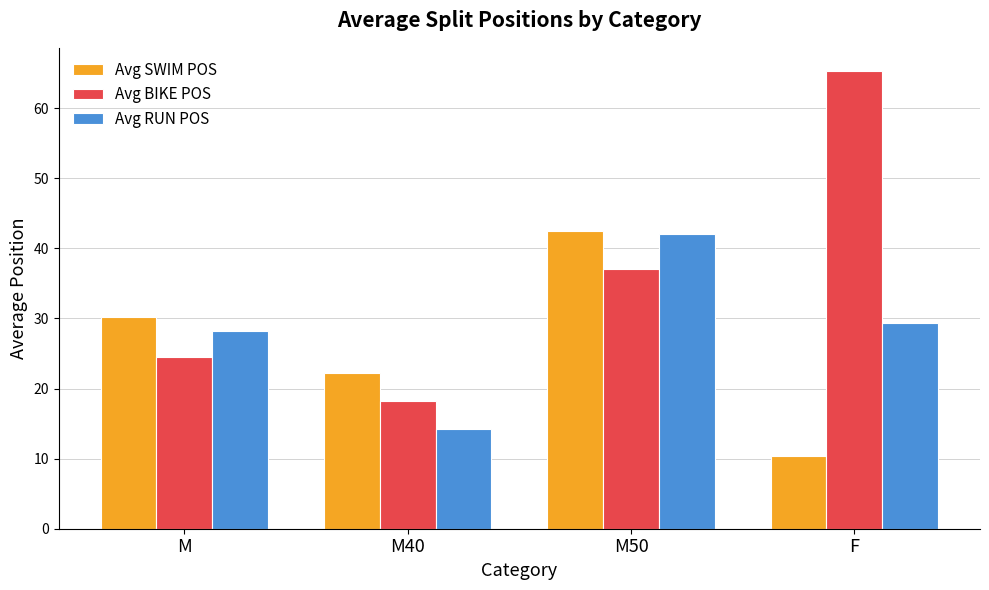

What is the label of the 1st bar from the right?

F